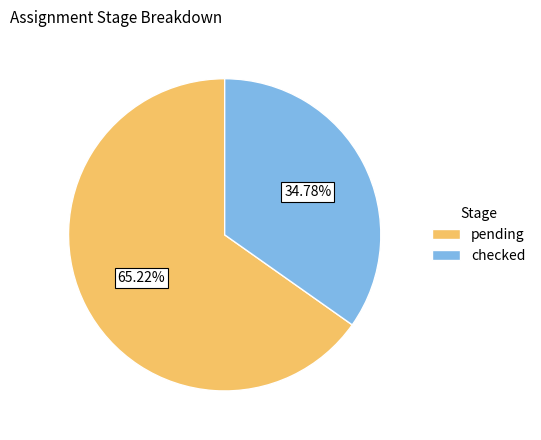

Which category has the smallest portion of the pie?

checked